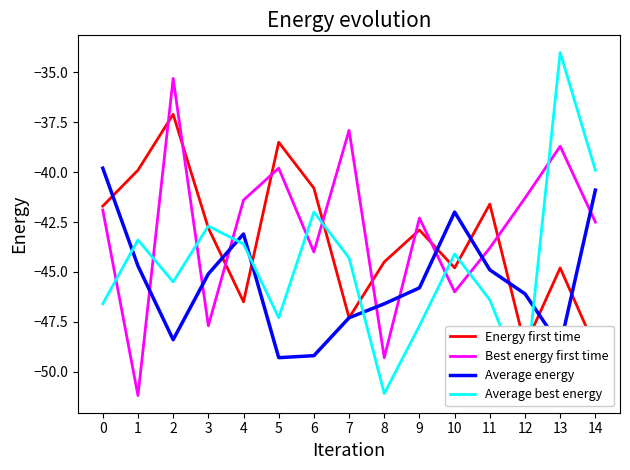

Where do Best energy first time and Average best energy first cross each other?

0 and 1